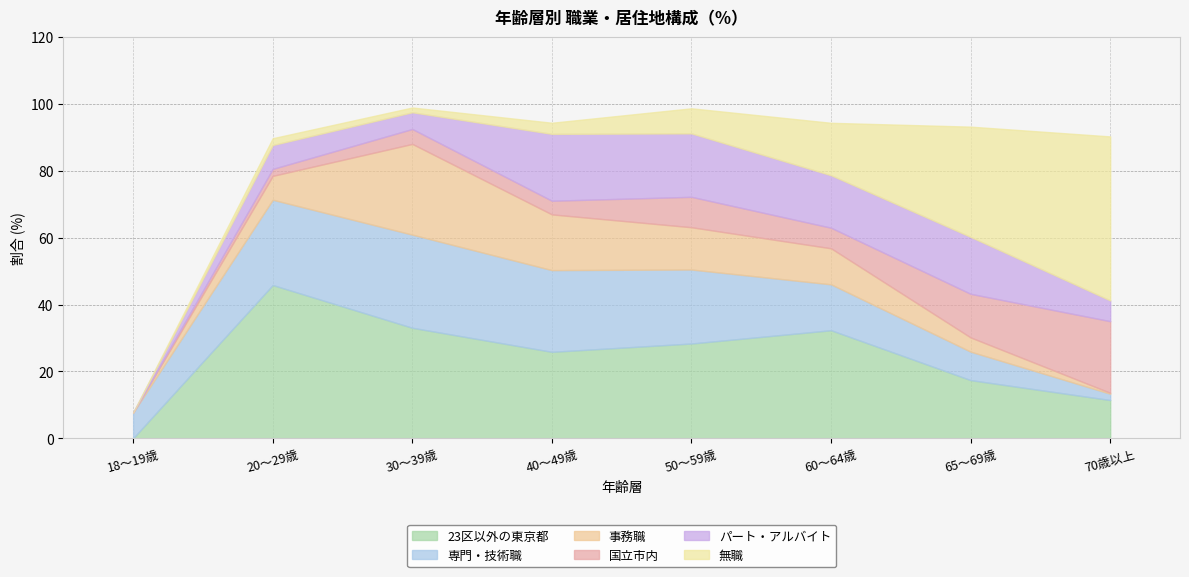

Rank the series by their maximum value, from lowest to highest.

パート・アルバイト, 国立市内, 事務職, 専門・技術職, 23区以外の東京都, 無職